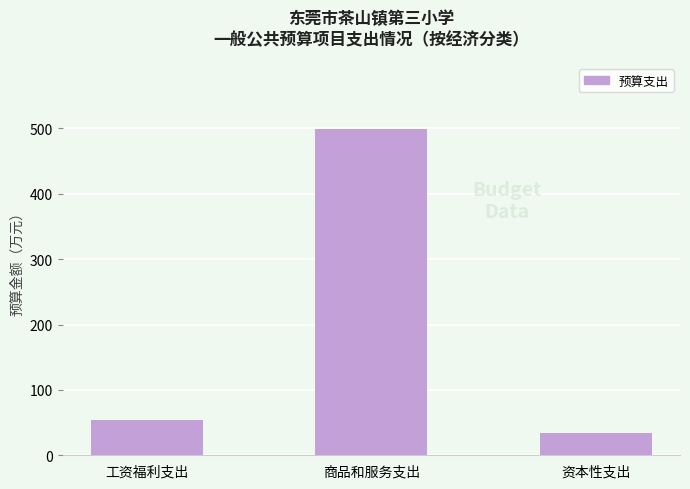

What is the label of the 3rd bar from the left?

资本性支出